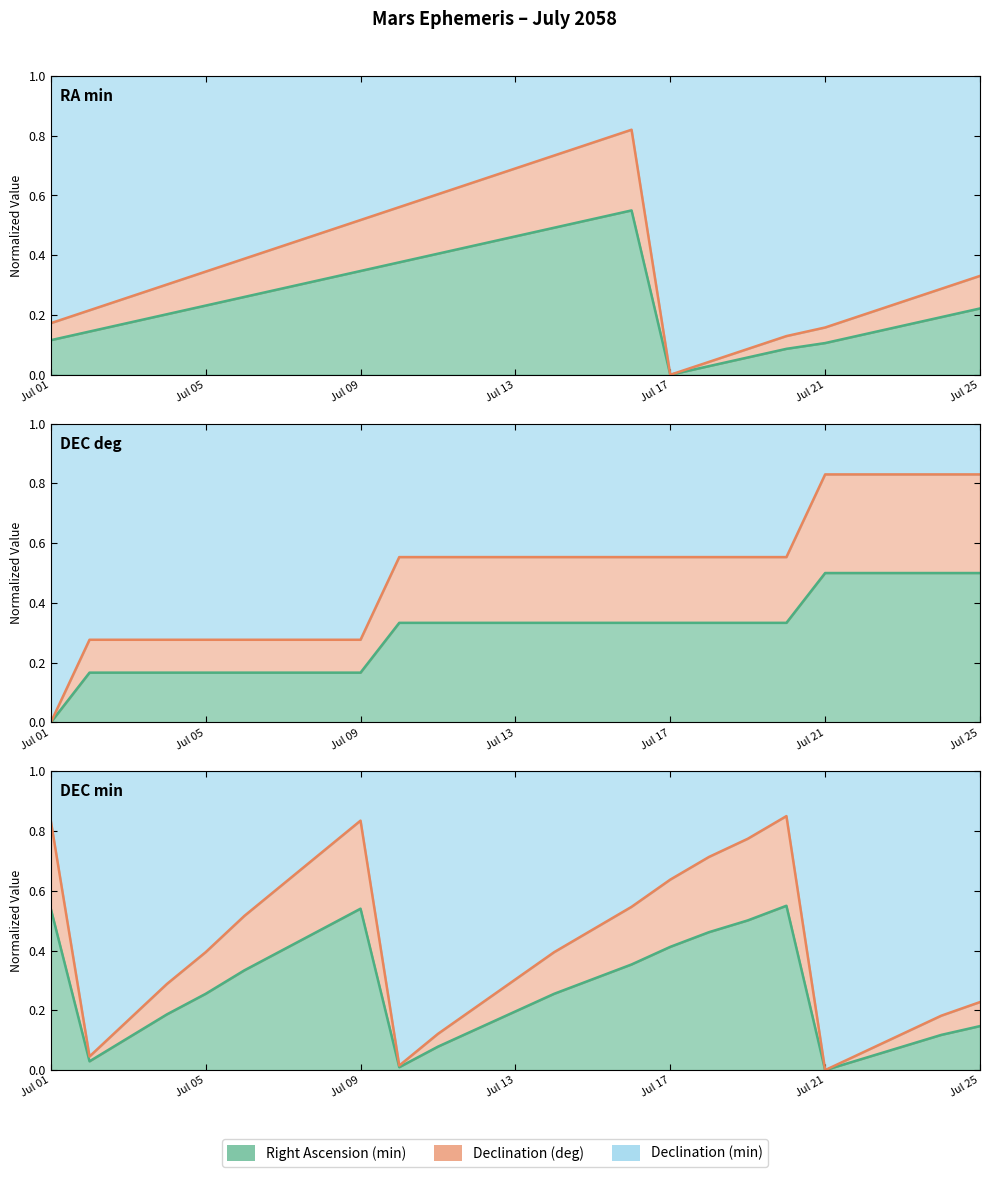

After their last crossing, which series has the higher values: Declination (deg) or Right Ascension (min)?

Declination (deg)